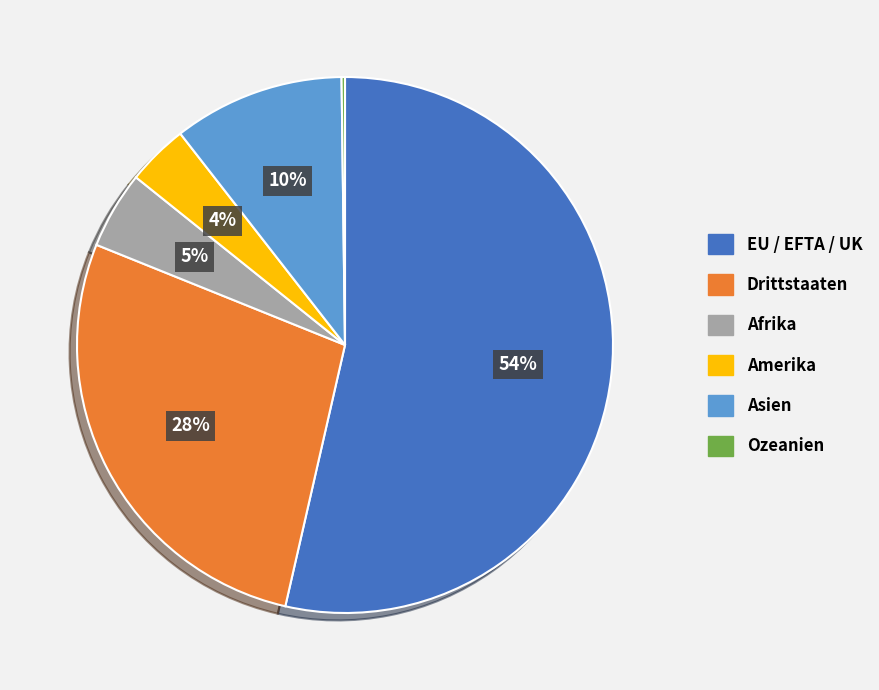

What percentage is the Amerika slice, to the nearest percent?

4%